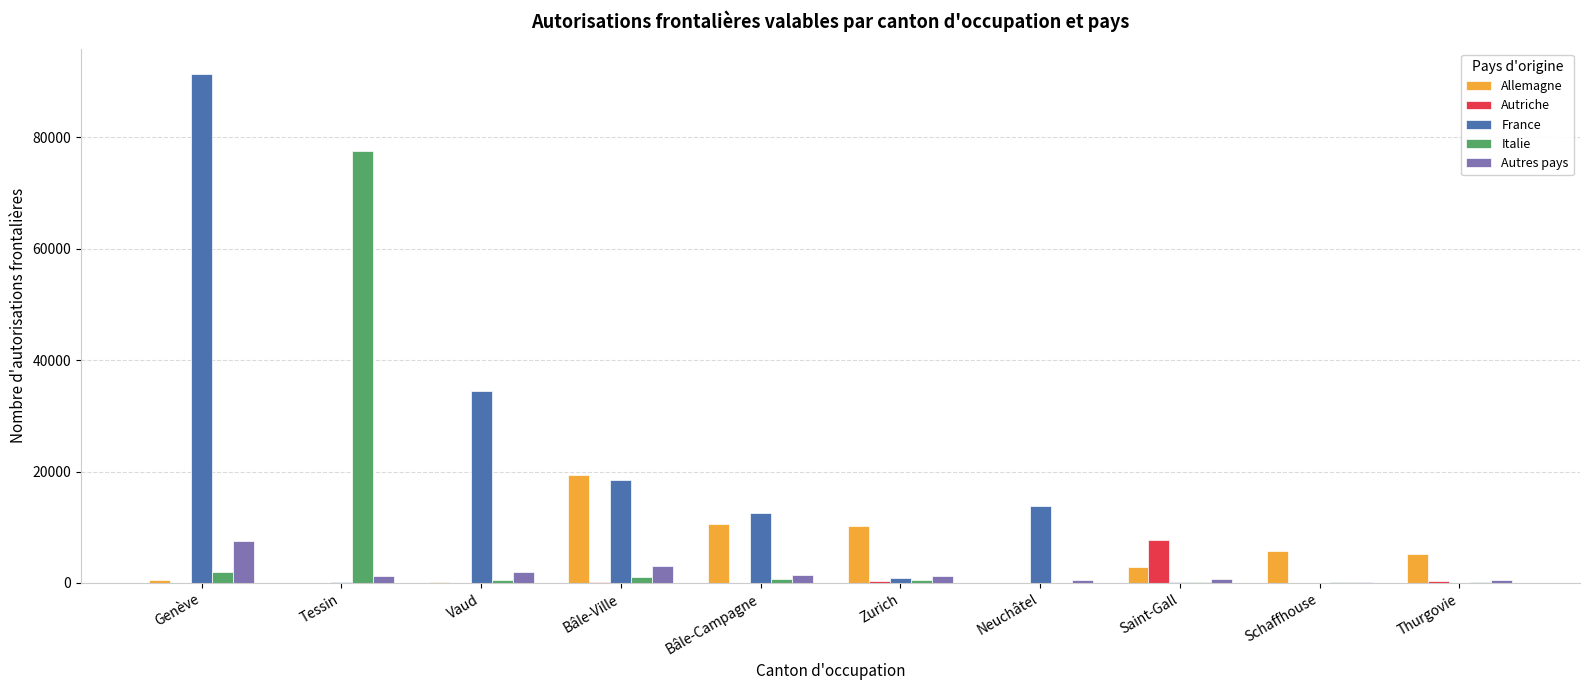

At which category does the chart reach its peak across all series?

Genève